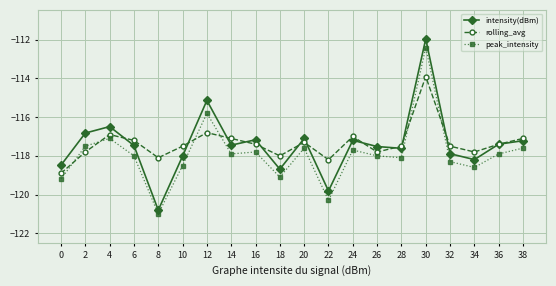

Between 10 and 22, which series saw the biggest shift?

peak_intensity